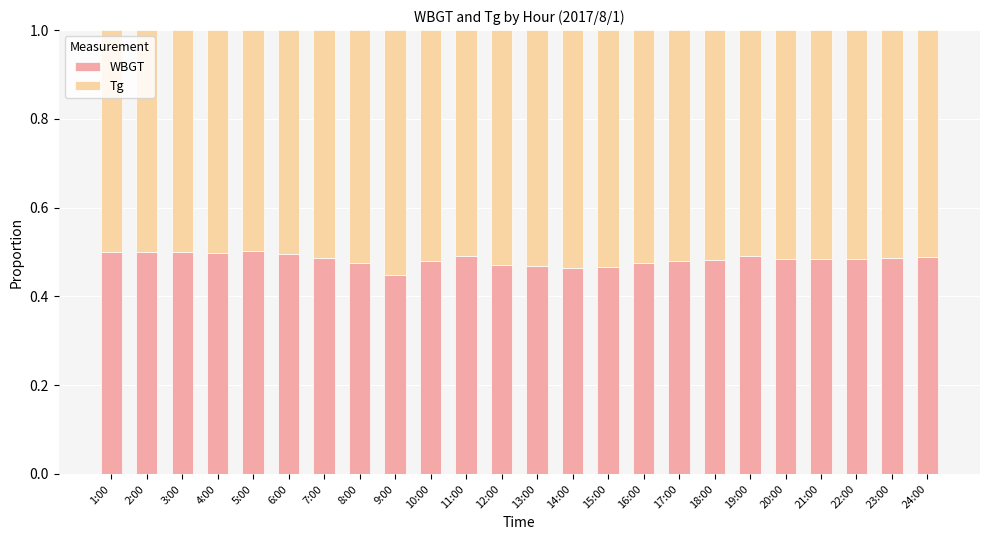

What is the sum of the WBGT values at 15:00 and 1:00?

1.0